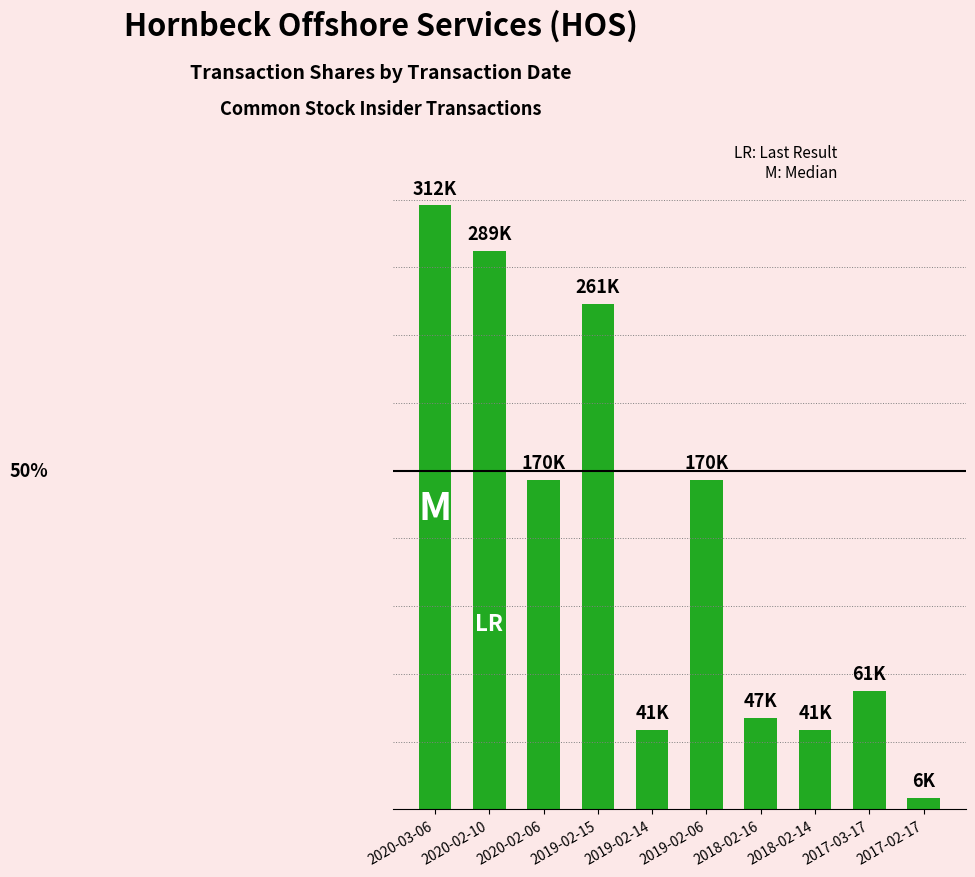

Does the chart contain any negative values?

No